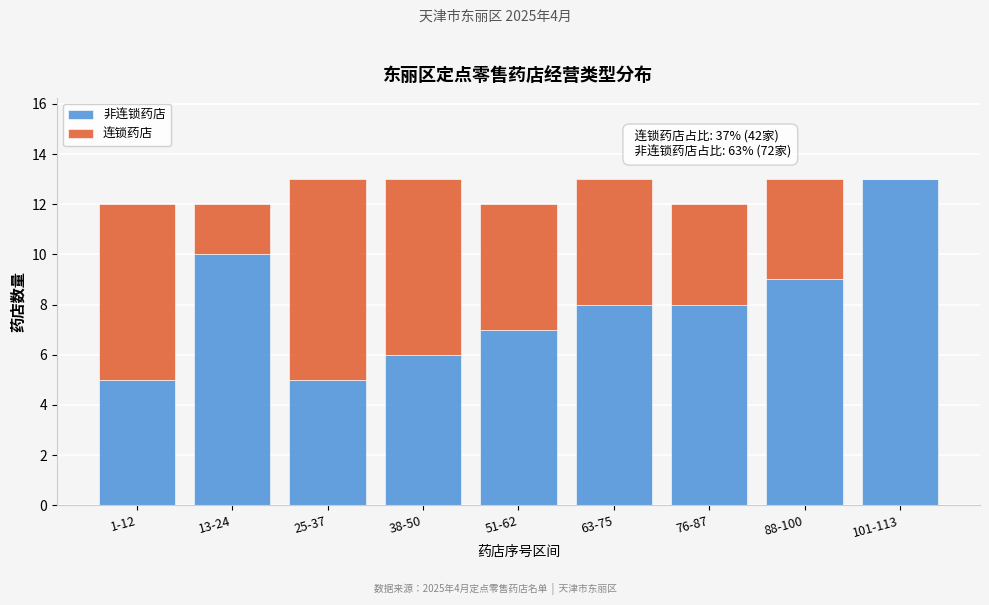

What is the total value across all series at 88-100?

13